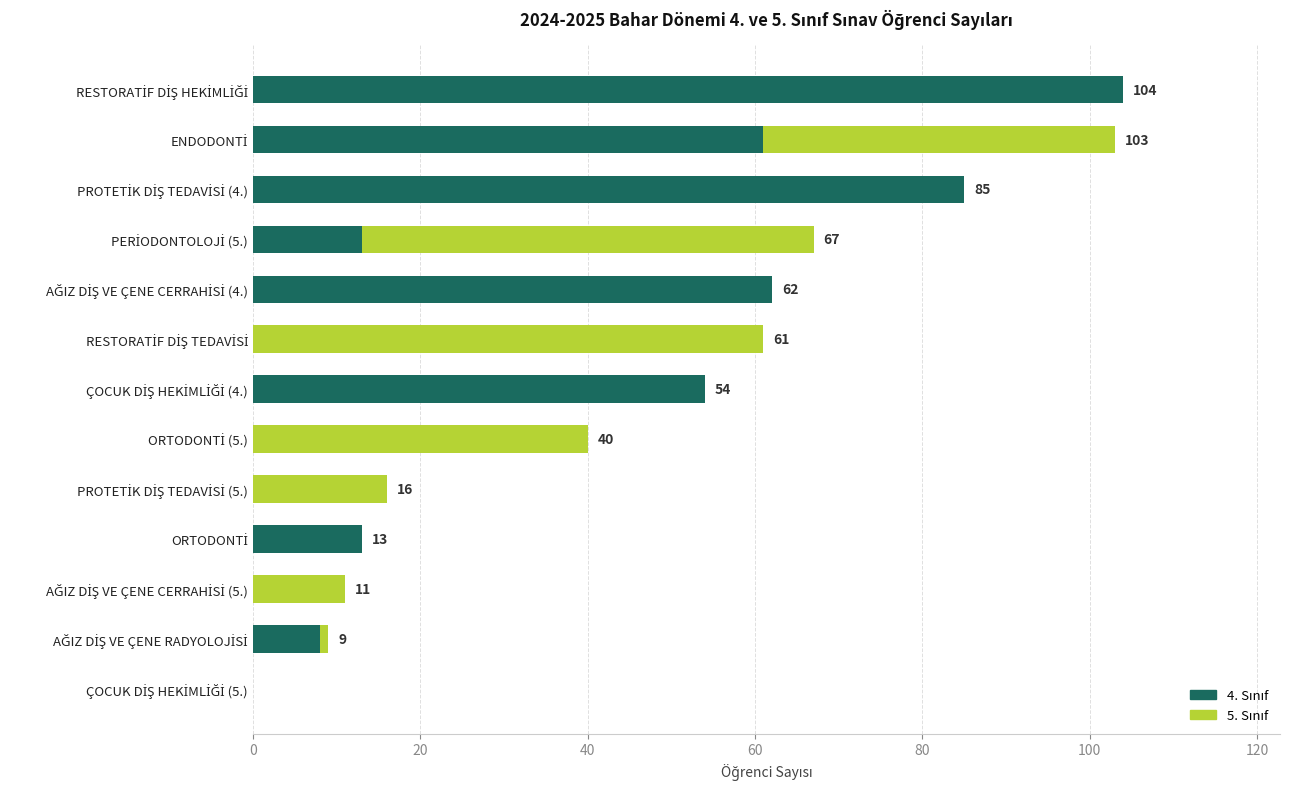

Which series has the largest range (max minus min)?

4. Sınıf